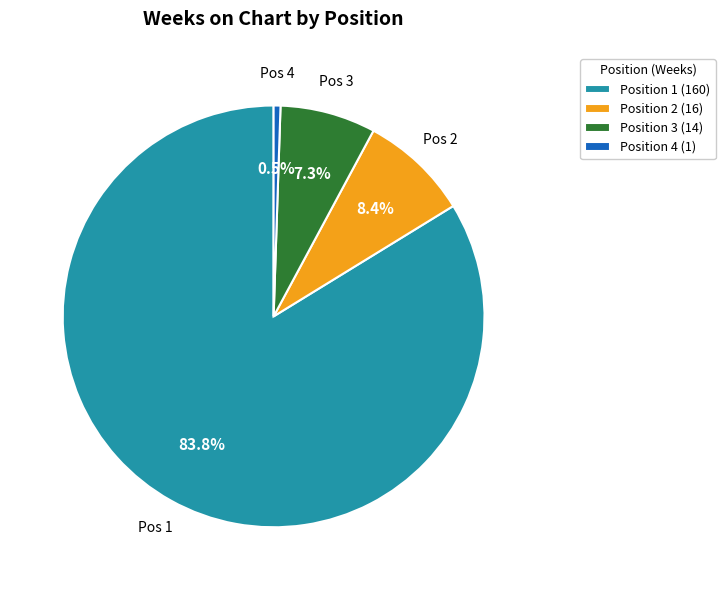

What is the majority slice?

Position 1 (160)